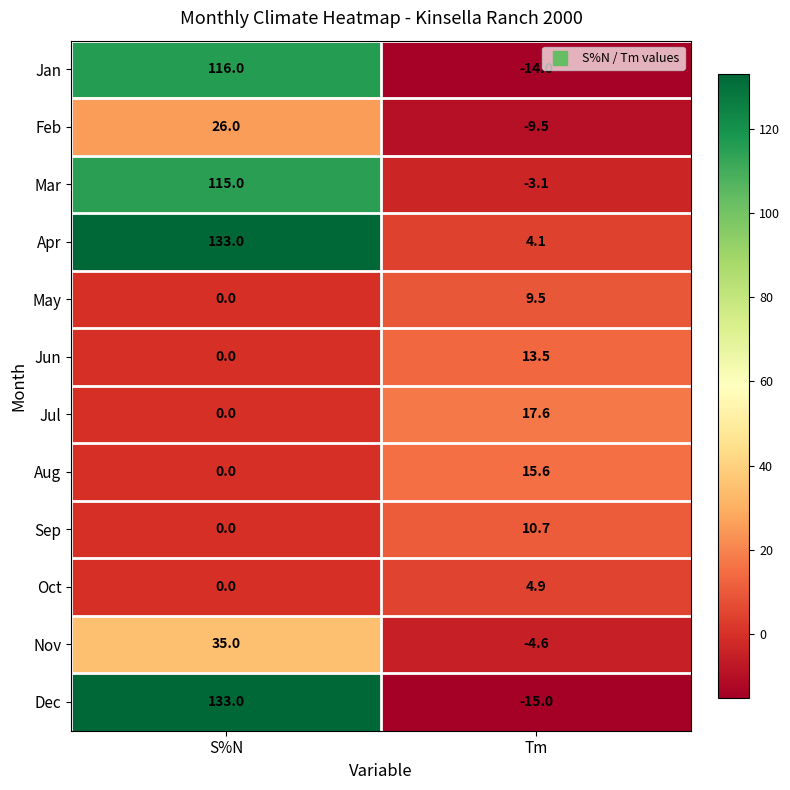

Rank the categories by Oct value from highest to lowest.

Tm, S%N